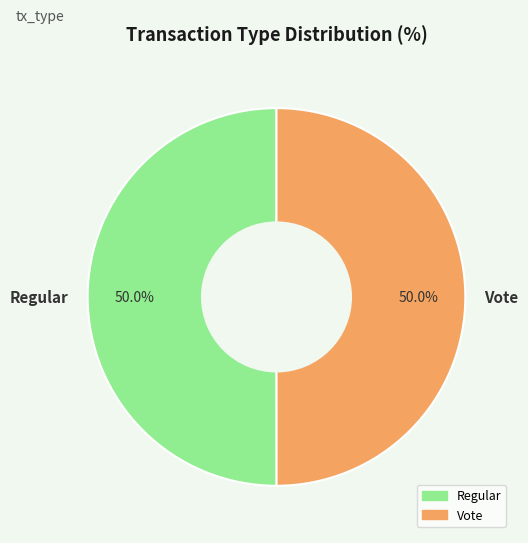

What is the total percentage of Regular and Vote?

100.0%